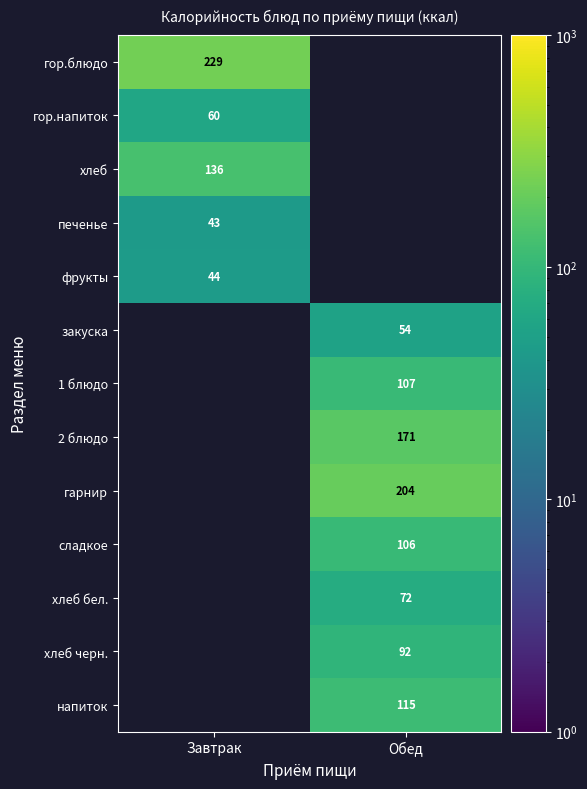

At how many categories does at least one series exceed 214?

1